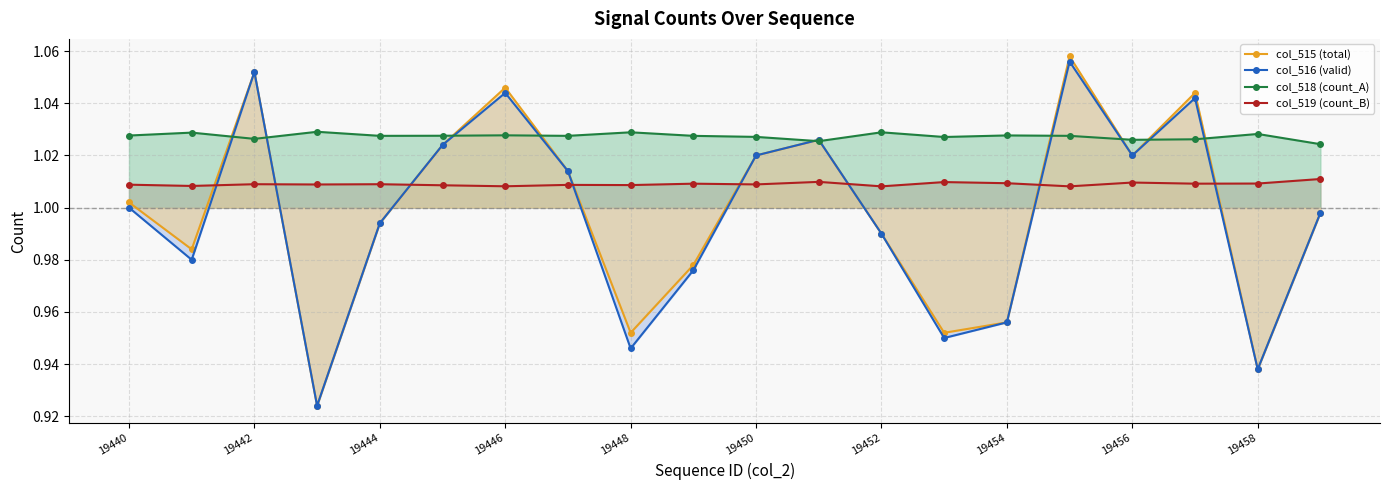

How many intersections are there between col_519 (count_B) and col_516 (valid)?

8